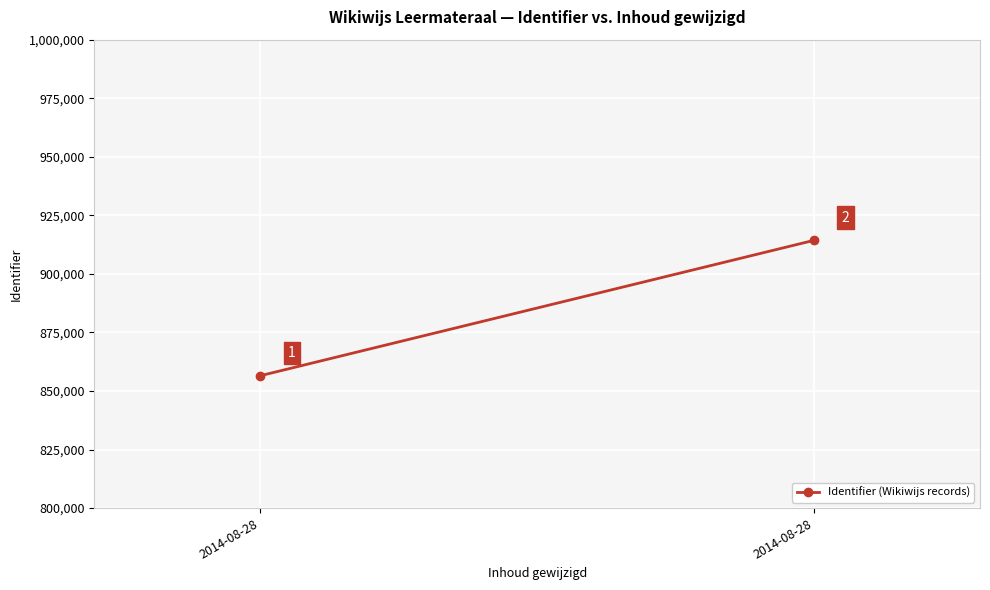

What is the difference between the values at 2014-08-28 and 2014-08-28?

57793